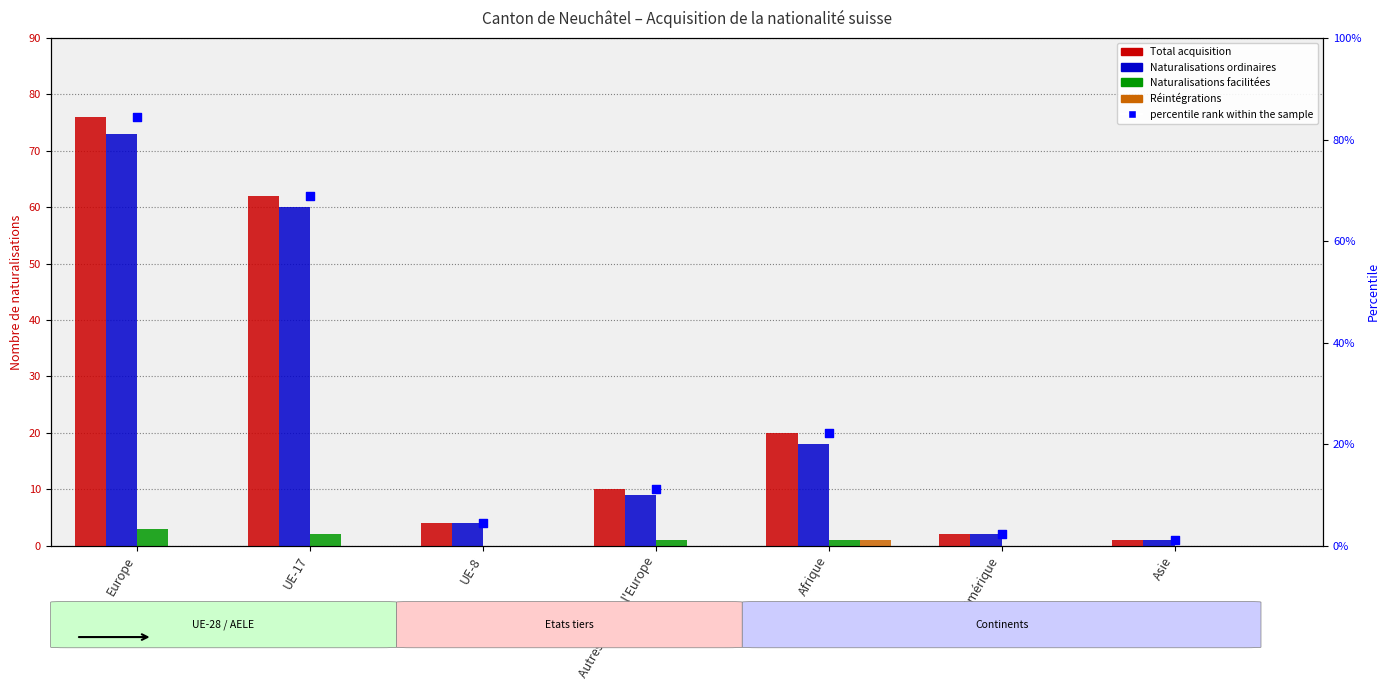

At which category is the sum across all series the highest?

Europe